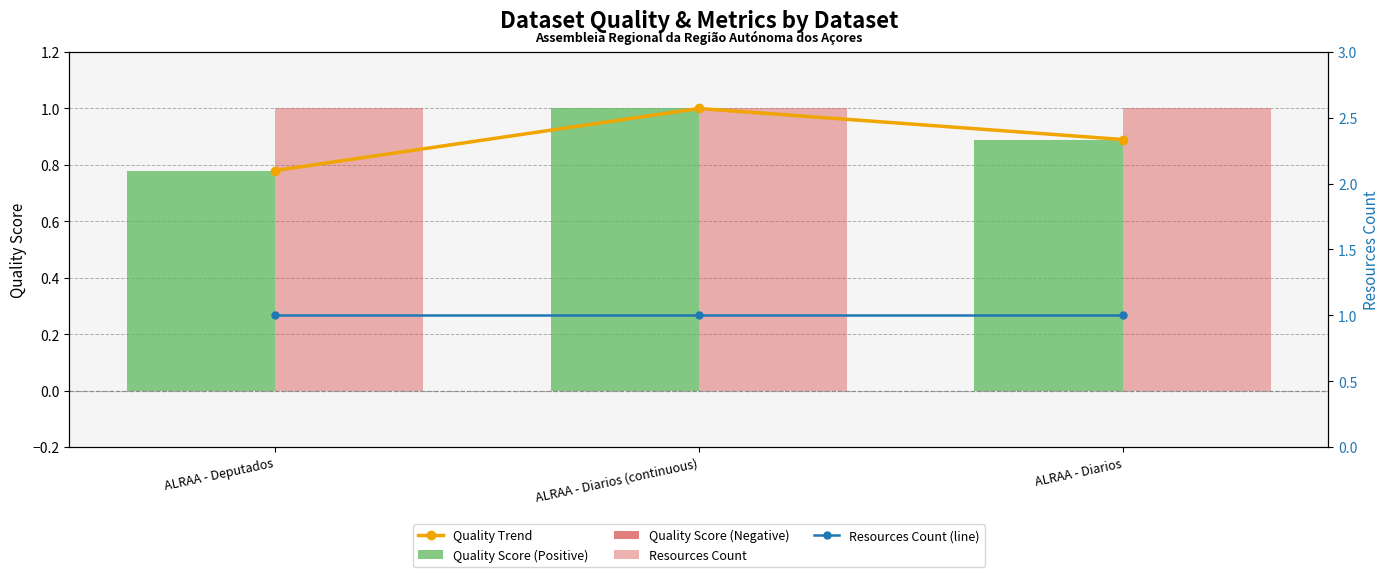

List the labels in order of Quality Score (Positive) value, smallest first.

ALRAA - Deputados, ALRAA - Diarios, ALRAA - Diarios (continuous)